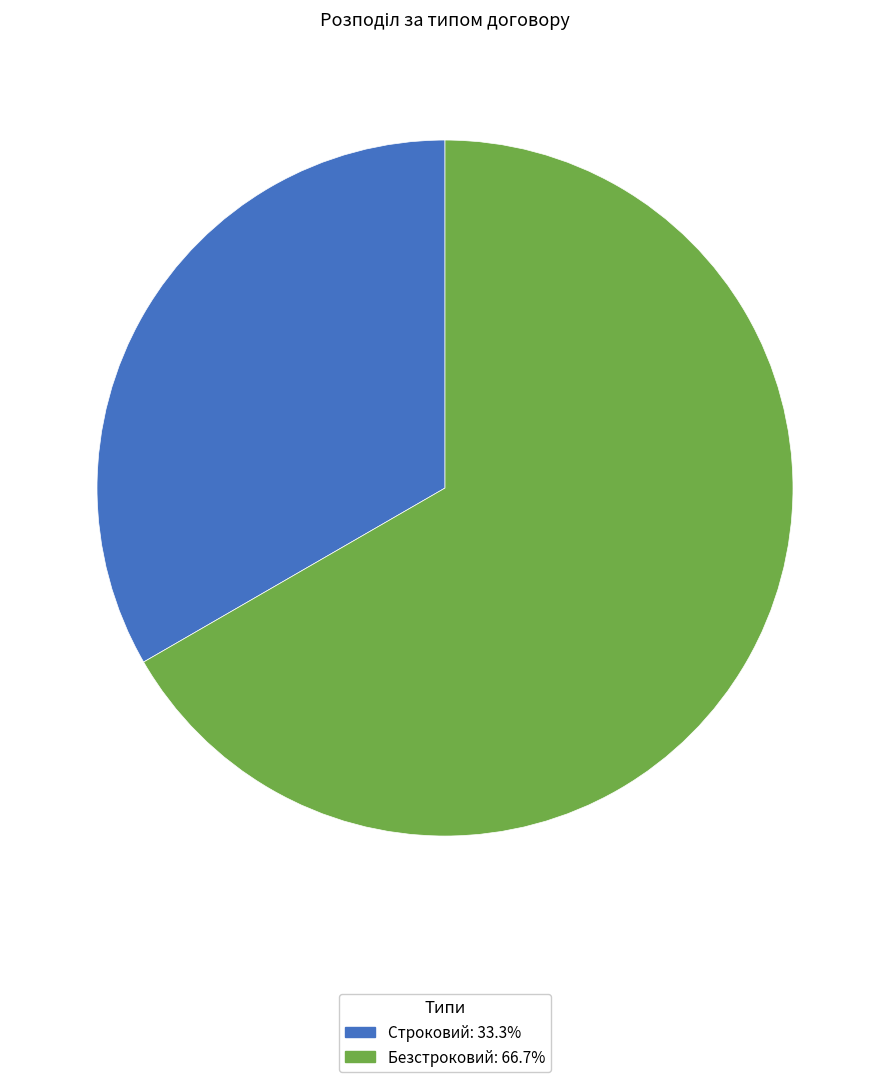

The Строковий slice represents 33% of the pie. True or false?

True